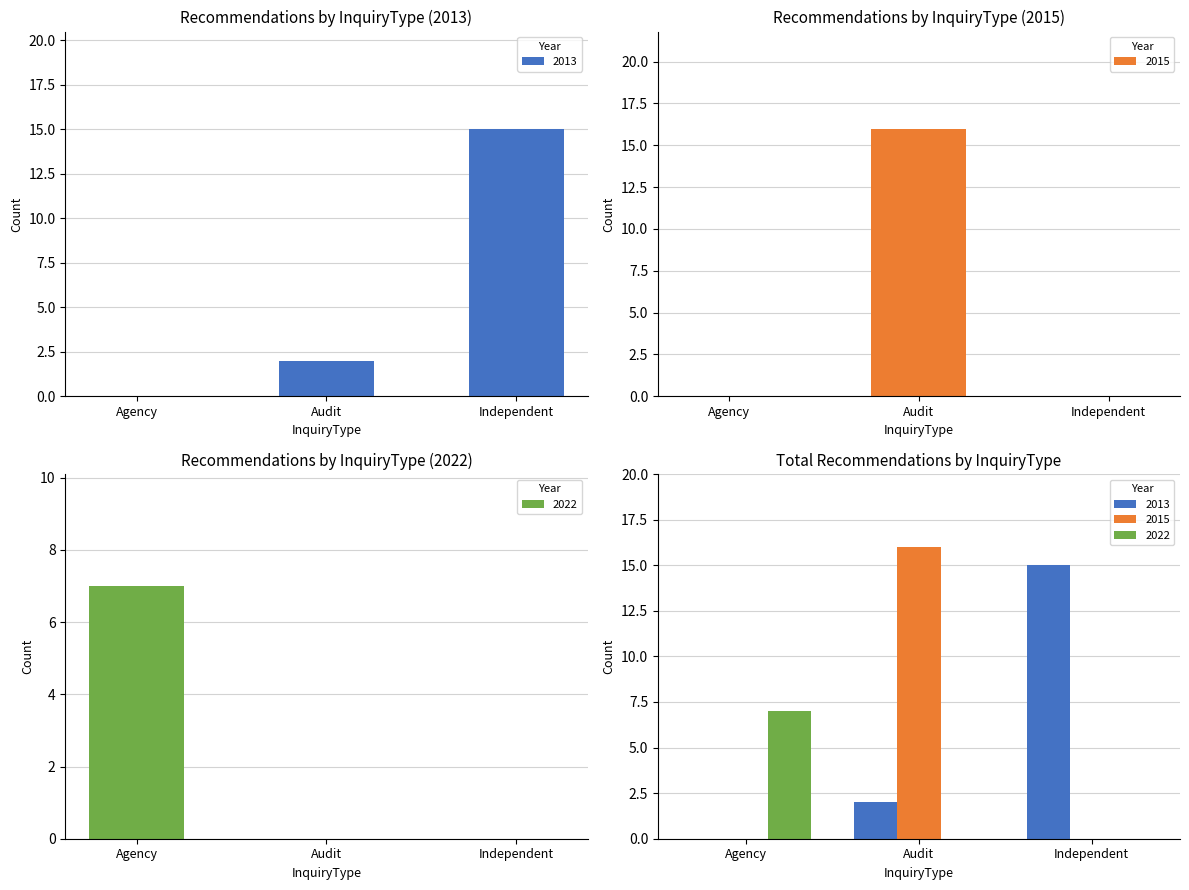

What is the average value of the Agency series?

6